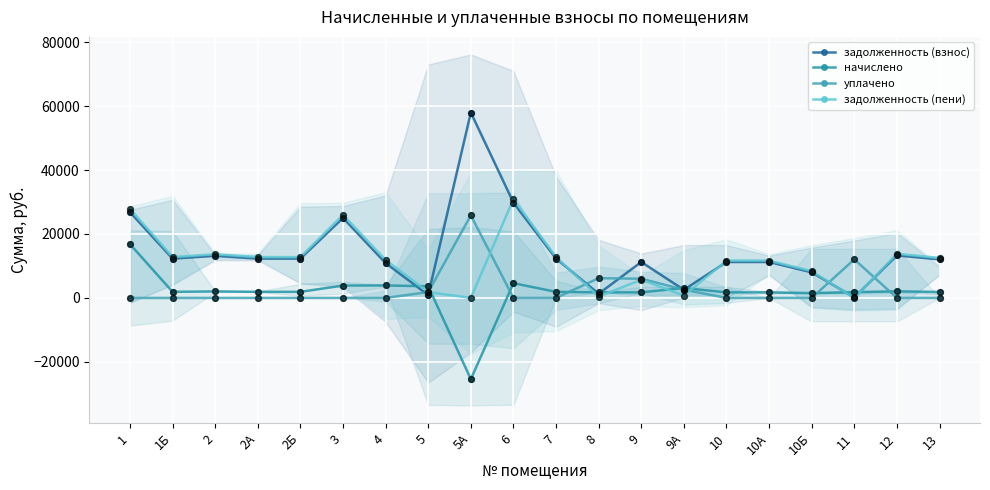

What is the total value across all series at 1?

71506.8